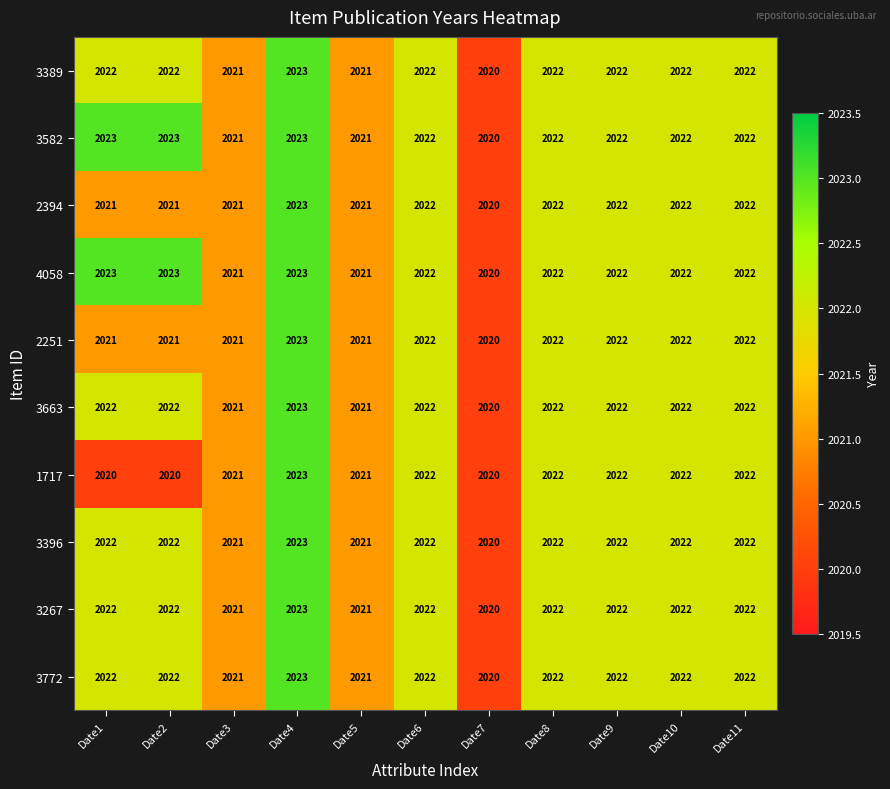

What is the smallest value displayed?

2020